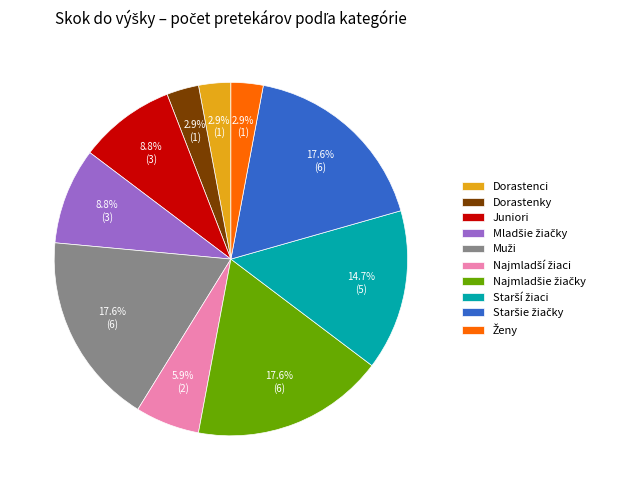

Count the number of slices in the pie.

10